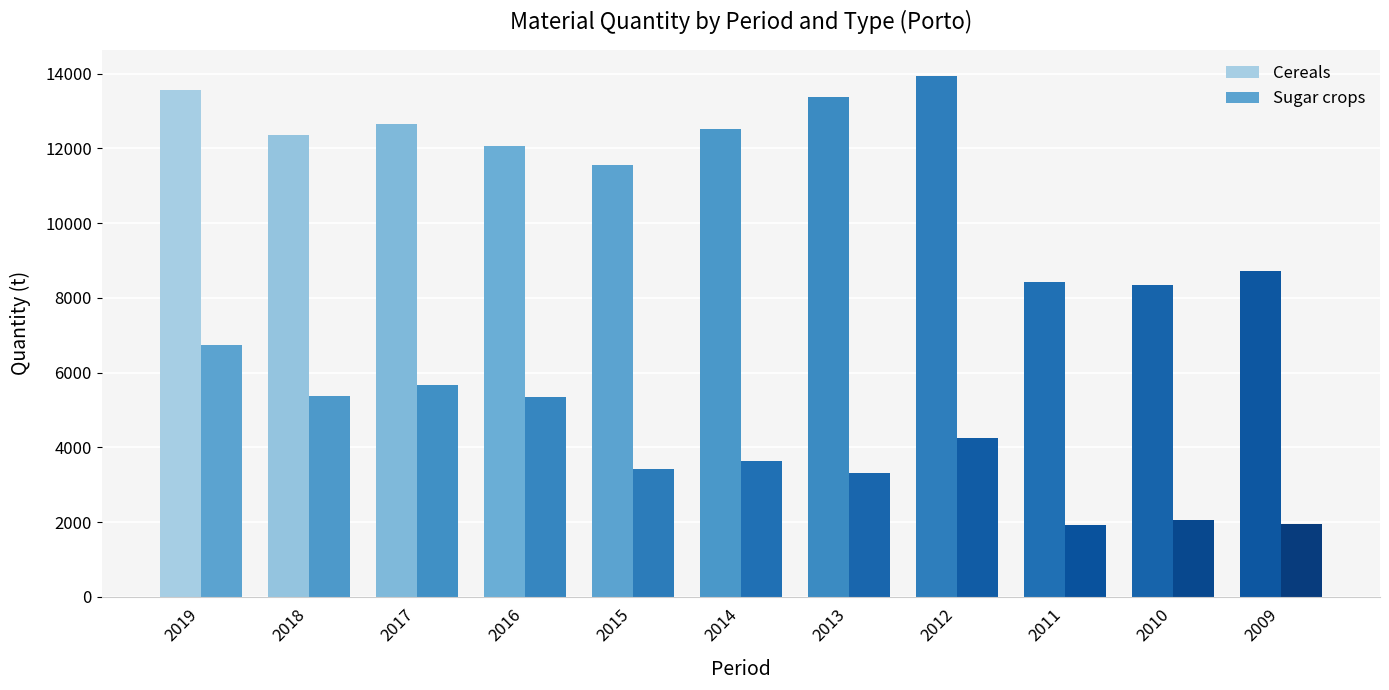

How many groups of bars are there?

11